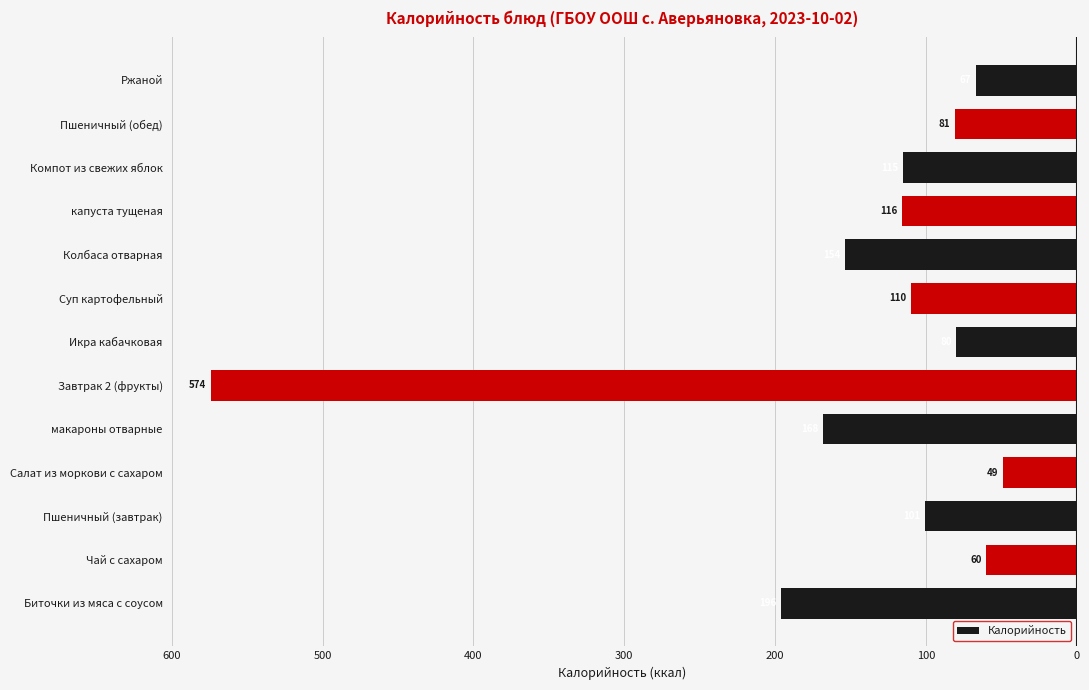

How many bars are there in total?

13